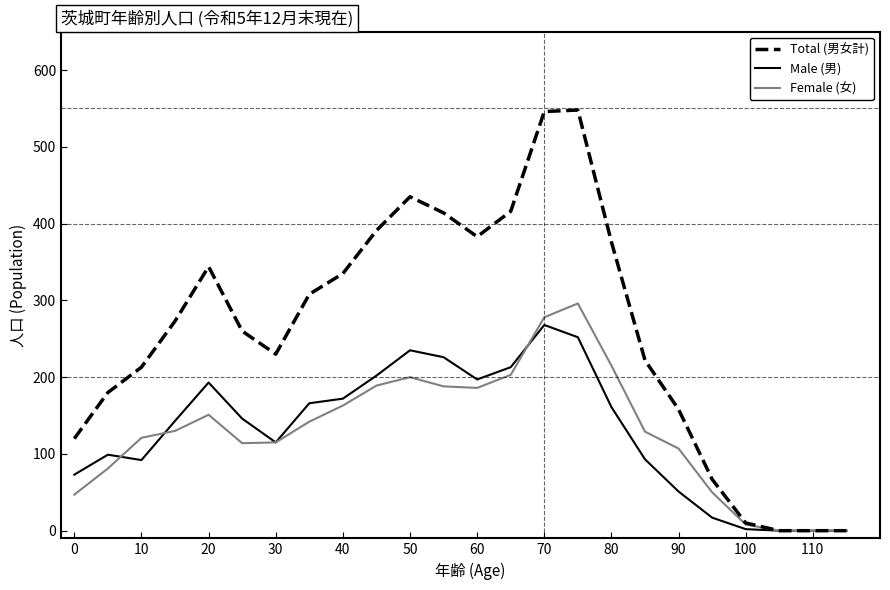

What is the sum of all Male (男) values?

3116